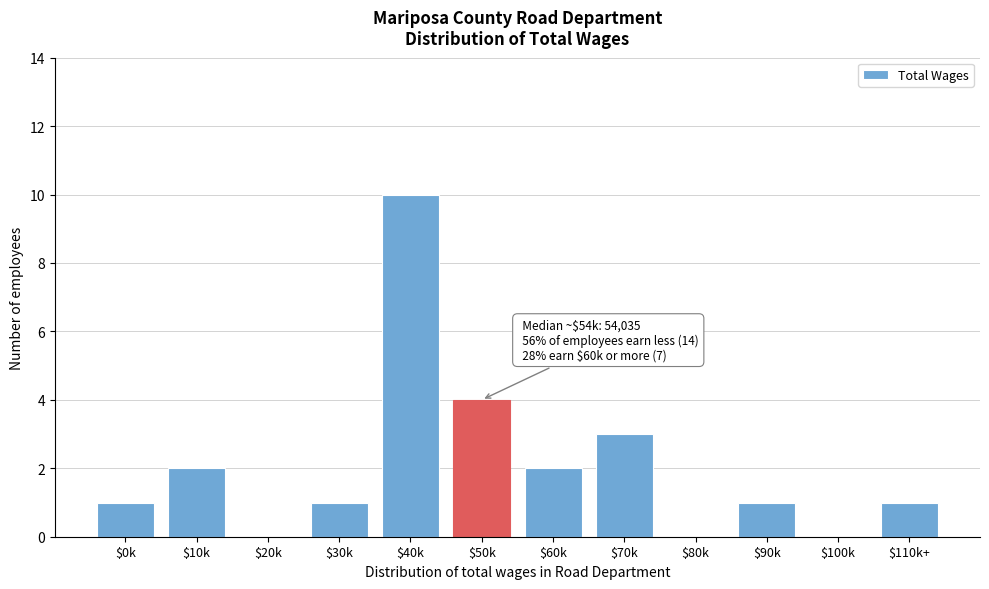

What is the sum of all values?

25